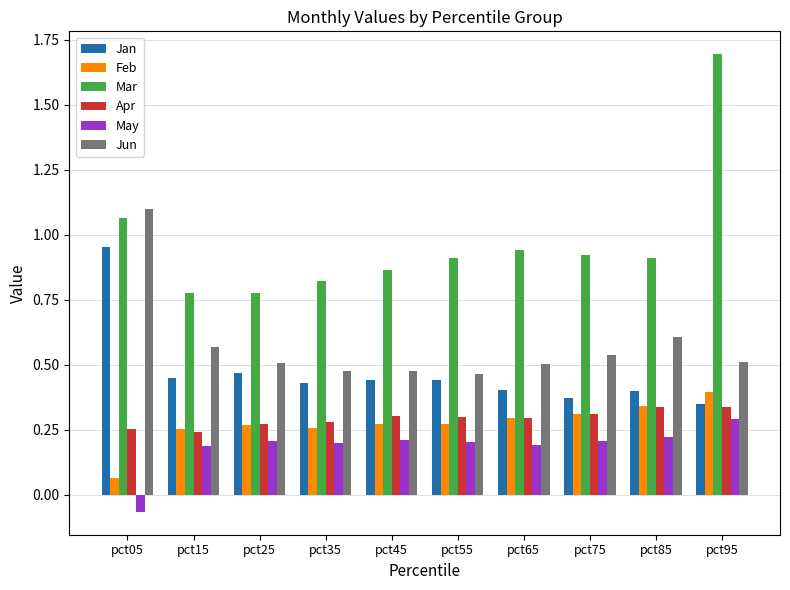

How many series are shown in this chart?

6